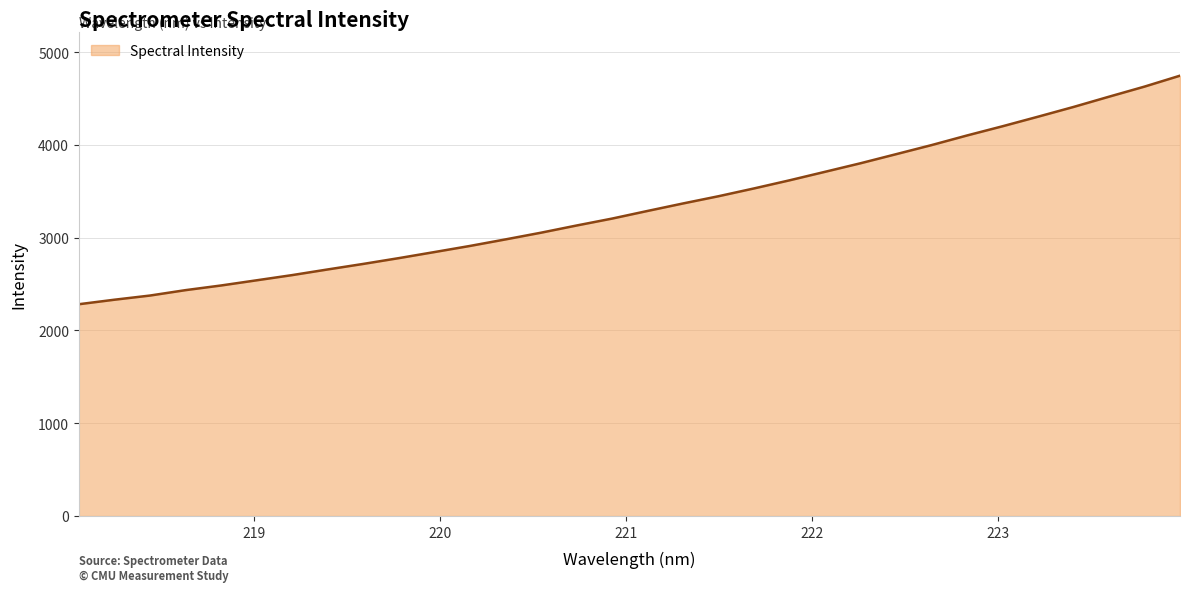

Does the chart display data point markers on the line(s)?

No